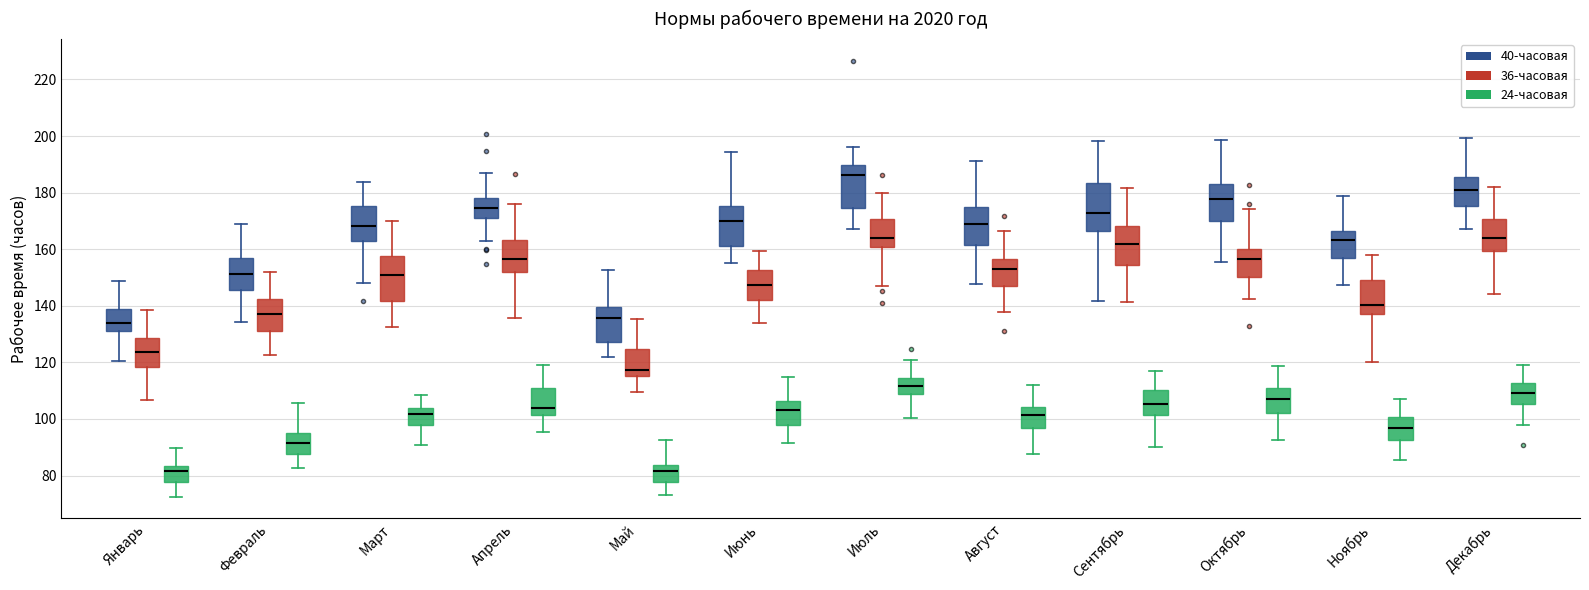

Reading left to right, read every box against the y-axis: the position of its median line, the range the box covers, and the ends of its whiskers. The values are not printed on the chart, so give them approximately, as read against the axis.

Январь (40-часовая): median 134, box 132 to 138, whiskers 120 to 148
Январь (36-часовая): median 124, box 118 to 128, whiskers 106 to 138
Январь (24-часовая): median 82, box 78 to 84, whiskers 72 to 90
Февраль (40-часовая): median 152, box 146 to 156, whiskers 134 to 168
Февраль (36-часовая): median 138, box 130 to 142, whiskers 122 to 152
Февраль (24-часовая): median 92, box 88 to 96, whiskers 82 to 106
Март (40-часовая): median 168, box 162 to 176, whiskers 148 to 184
Март (36-часовая): median 150, box 142 to 158, whiskers 132 to 170
Март (24-часовая): median 102, box 98 to 104, whiskers 90 to 108
Апрель (40-часовая): median 174, box 172 to 178, whiskers 162 to 186
Апрель (36-часовая): median 156, box 152 to 164, whiskers 136 to 176
Апрель (24-часовая): median 104, box 102 to 112, whiskers 96 to 120
Май (40-часовая): median 136, box 128 to 140, whiskers 122 to 152
Май (36-часовая): median 118, box 116 to 124, whiskers 110 to 136
Май (24-часовая): median 82, box 78 to 84, whiskers 74 to 92
Июнь (40-часовая): median 170, box 162 to 176, whiskers 156 to 194
Июнь (36-часовая): median 148, box 142 to 152, whiskers 134 to 160
Июнь (24-часовая): median 104, box 98 to 106, whiskers 92 to 114
Июль (40-часовая): median 186, box 174 to 190, whiskers 168 to 196
Июль (36-часовая): median 164, box 160 to 170, whiskers 148 to 180
Июль (24-часовая): median 112, box 108 to 114, whiskers 100 to 120
Август (40-часовая): median 168, box 162 to 174, whiskers 148 to 192
Август (36-часовая): median 154, box 148 to 156, whiskers 138 to 166
Август (24-часовая): median 102, box 96 to 104, whiskers 88 to 112
Сентябрь (40-часовая): median 172, box 166 to 184, whiskers 142 to 198
Сентябрь (36-часовая): median 162, box 154 to 168, whiskers 142 to 182
Сентябрь (24-часовая): median 106, box 102 to 110, whiskers 90 to 118
Октябрь (40-часовая): median 178, box 170 to 182, whiskers 156 to 198
Октябрь (36-часовая): median 156, box 150 to 160, whiskers 142 to 174
Октябрь (24-часовая): median 106, box 102 to 110, whiskers 92 to 118
Ноябрь (40-часовая): median 164, box 156 to 166, whiskers 148 to 178
Ноябрь (36-часовая): median 140, box 138 to 150, whiskers 120 to 158
Ноябрь (24-часовая): median 96, box 92 to 100, whiskers 86 to 108
Декабрь (40-часовая): median 180, box 176 to 186, whiskers 168 to 200
Декабрь (36-часовая): median 164, box 160 to 170, whiskers 144 to 182
Декабрь (24-часовая): median 110, box 106 to 112, whiskers 98 to 120